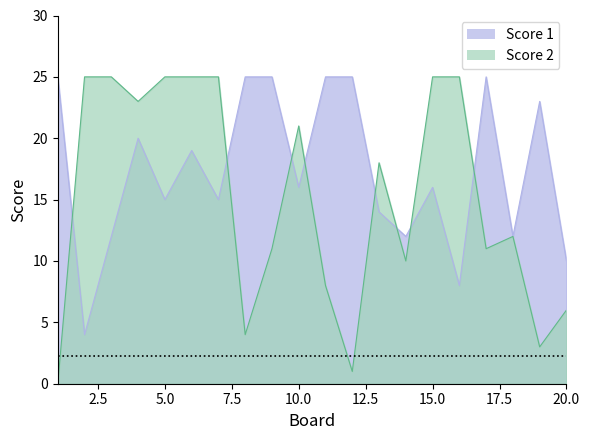

True or false: Score 1 has a value of 12 at 16.

False